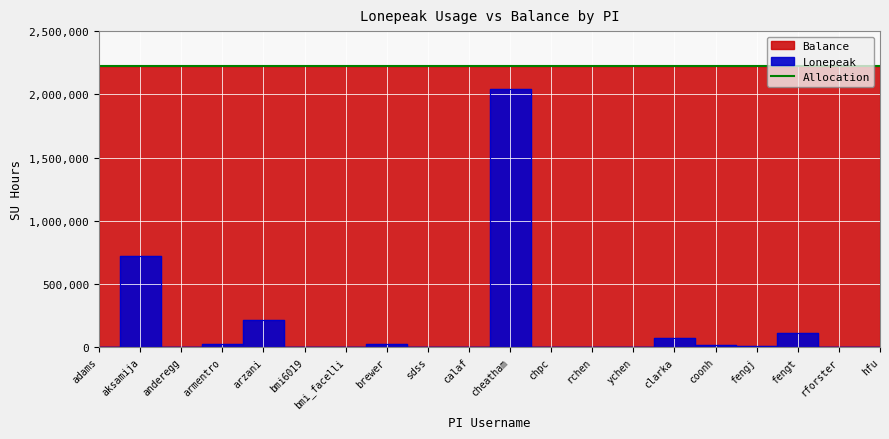

What position from the left is rchen?

13